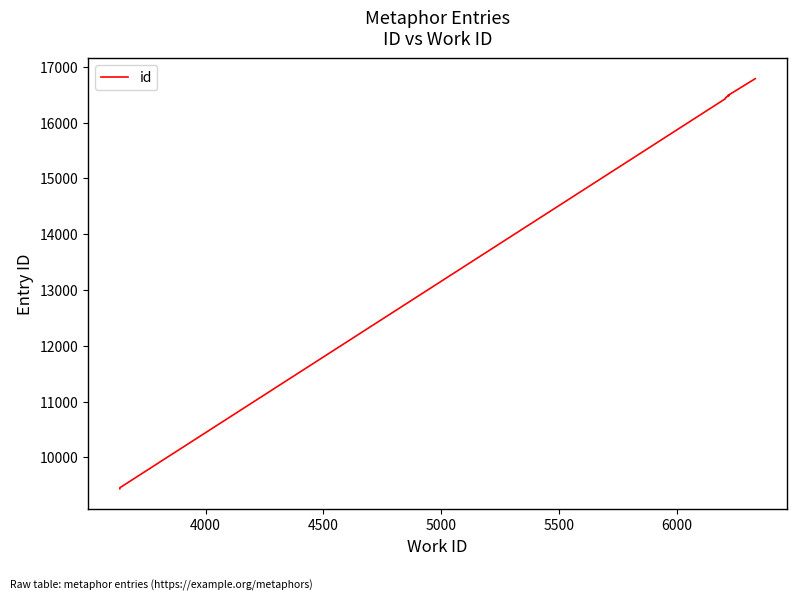

What is the smallest value displayed?

9440